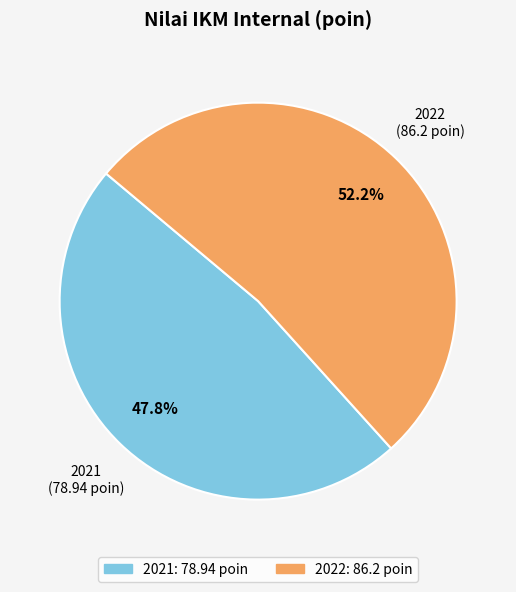

True or false: 2021 accounts for 48% of the total.

True